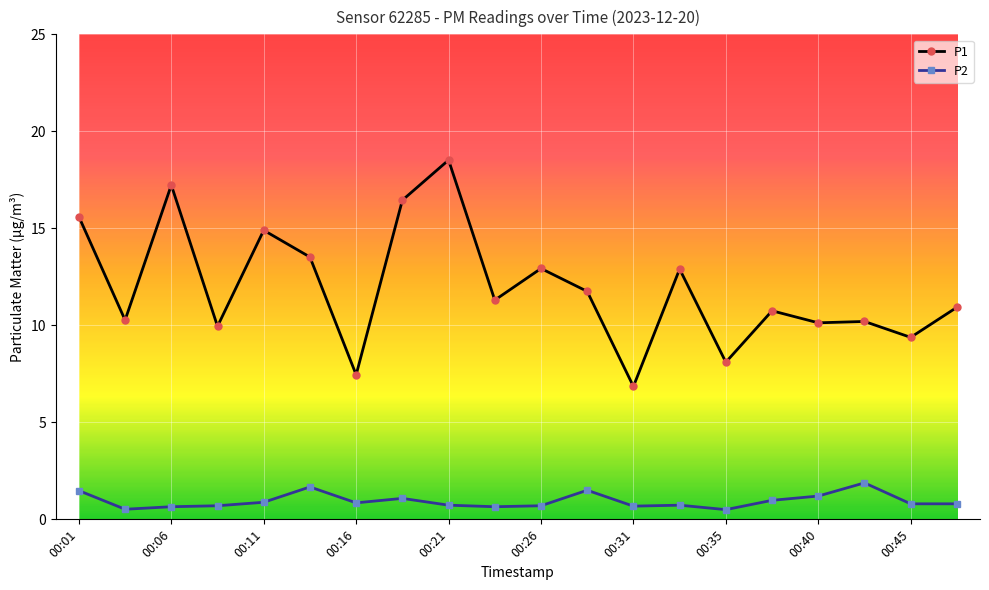

True or false: P1 and P2 intersect in this chart.

False